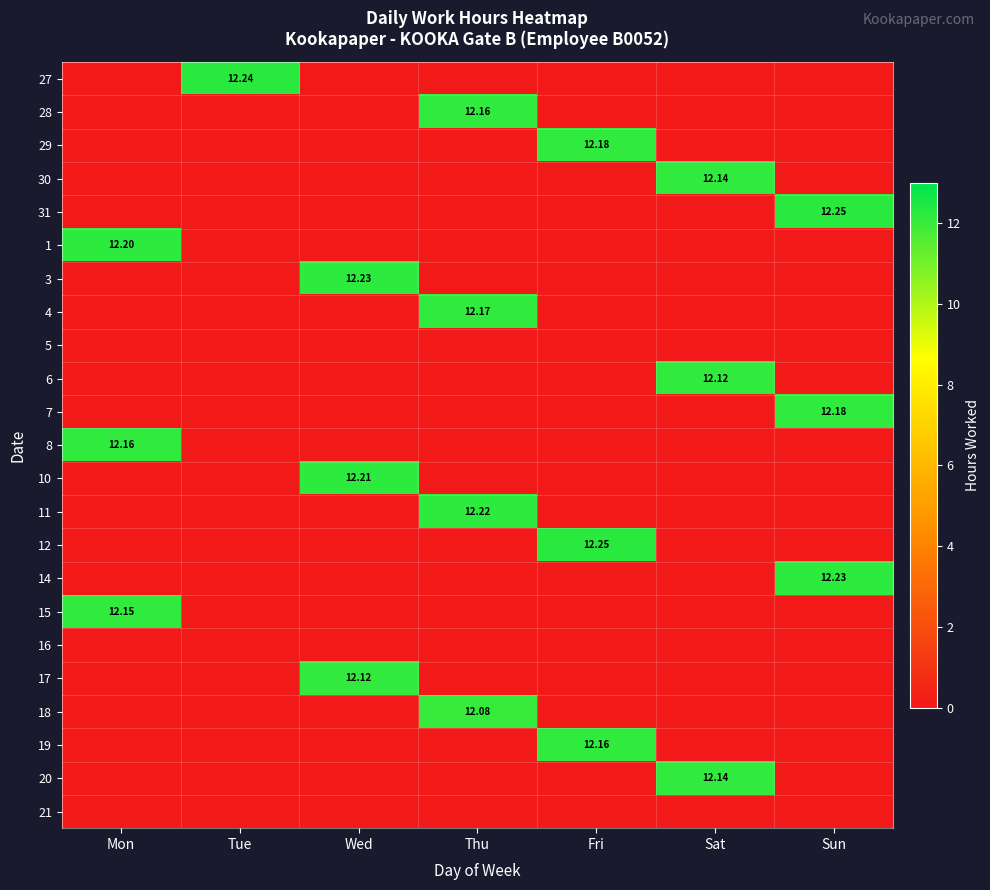

At how many categories does at least one series exceed 3?

7